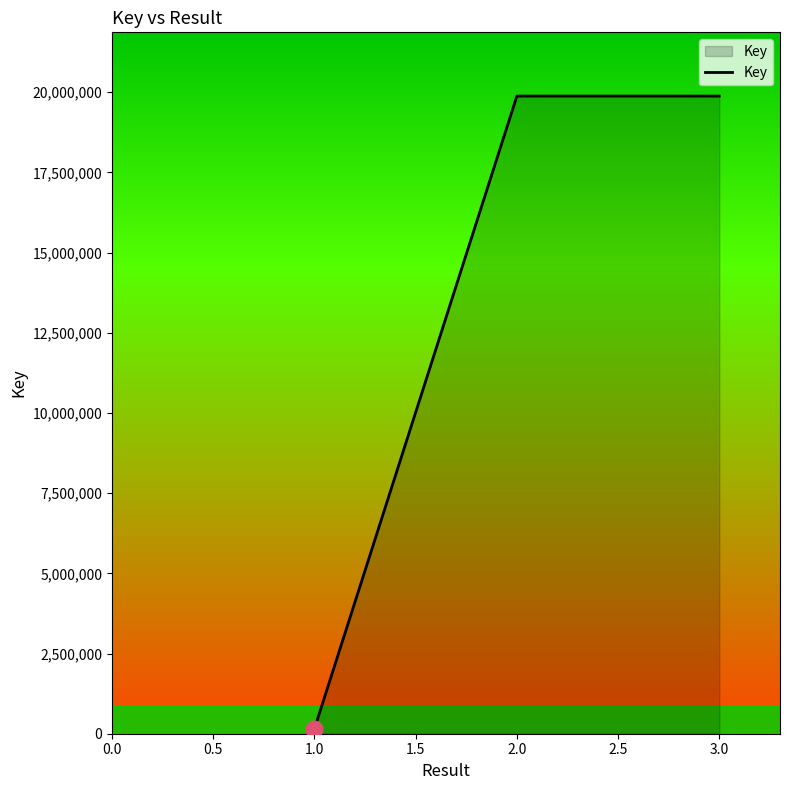

How many lines are shown in the chart?

1